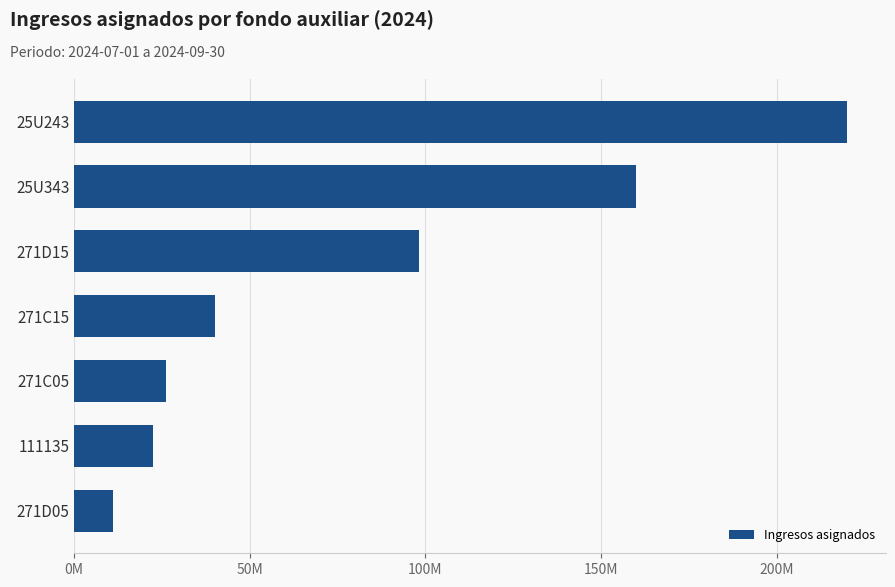

Does the chart contain any negative values?

No